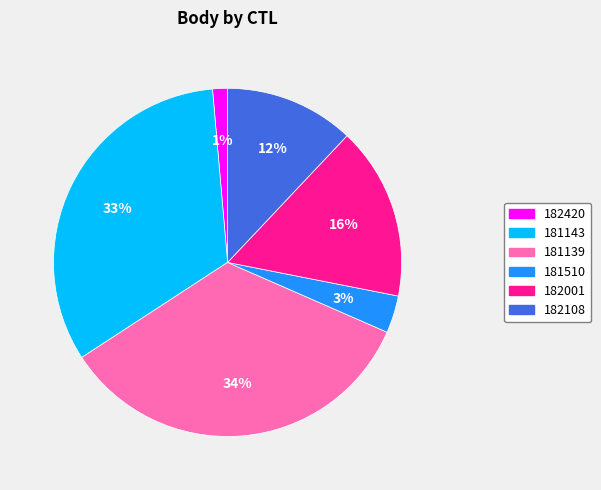

To the nearest percent, what is the combined percentage of 181139 and 182108?

46%